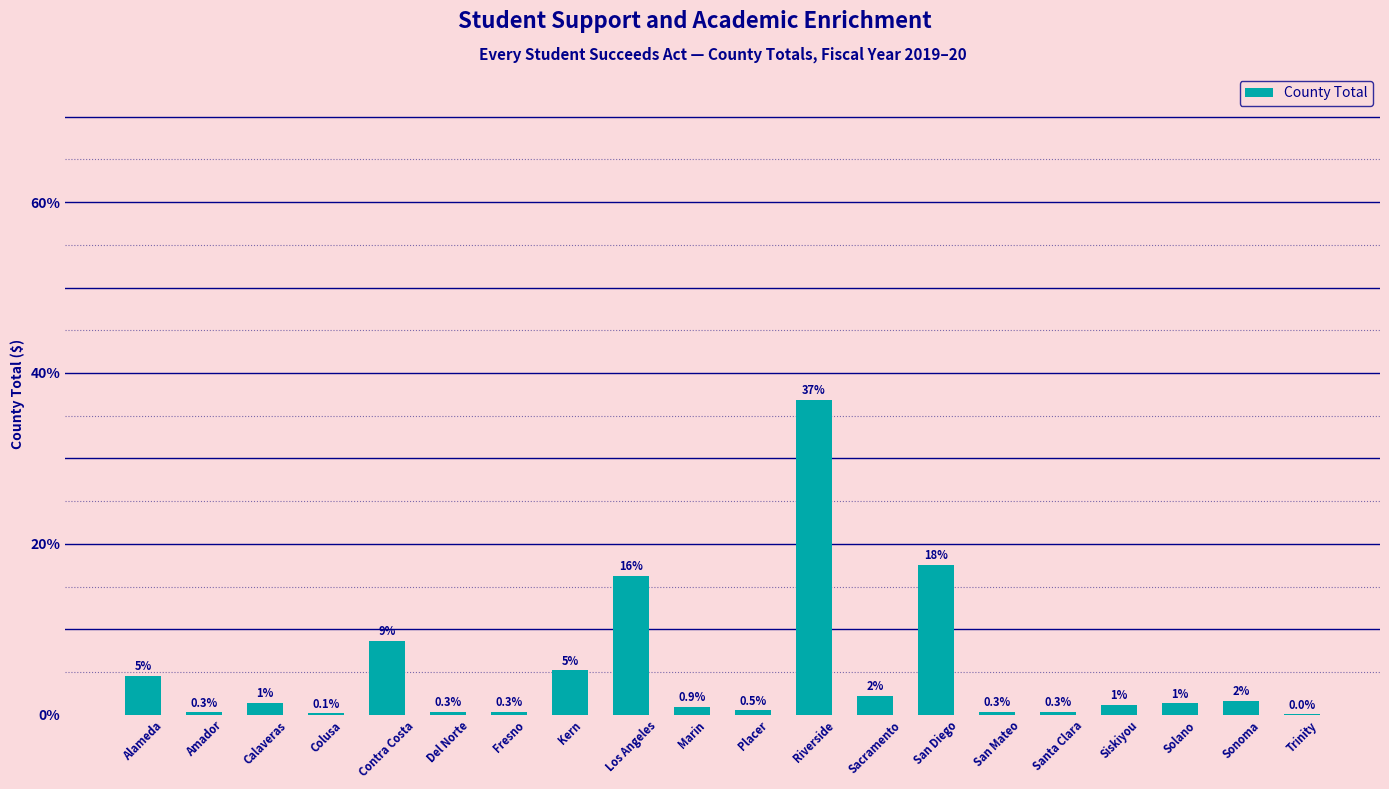

Which has a higher value, Siskiyou or Alameda?

Alameda